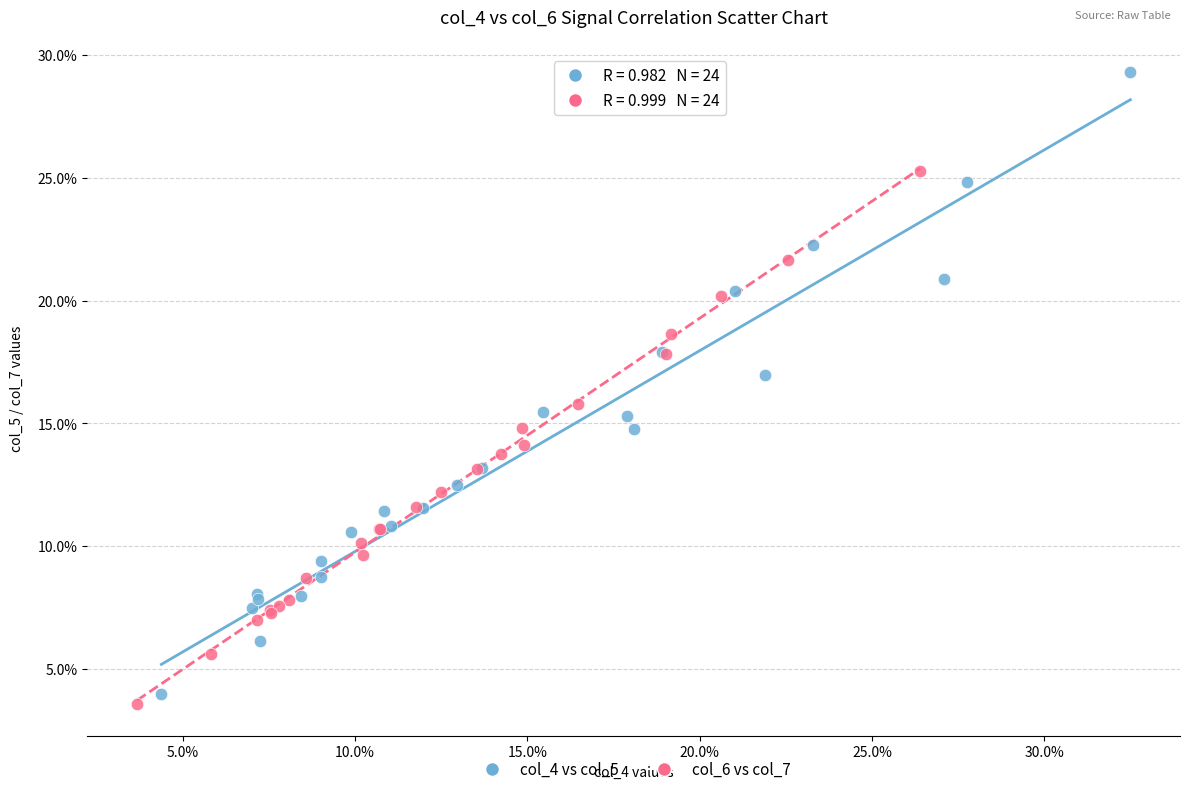

What are all the series names shown in the legend?

col_4 vs col_5, col_6 vs col_7